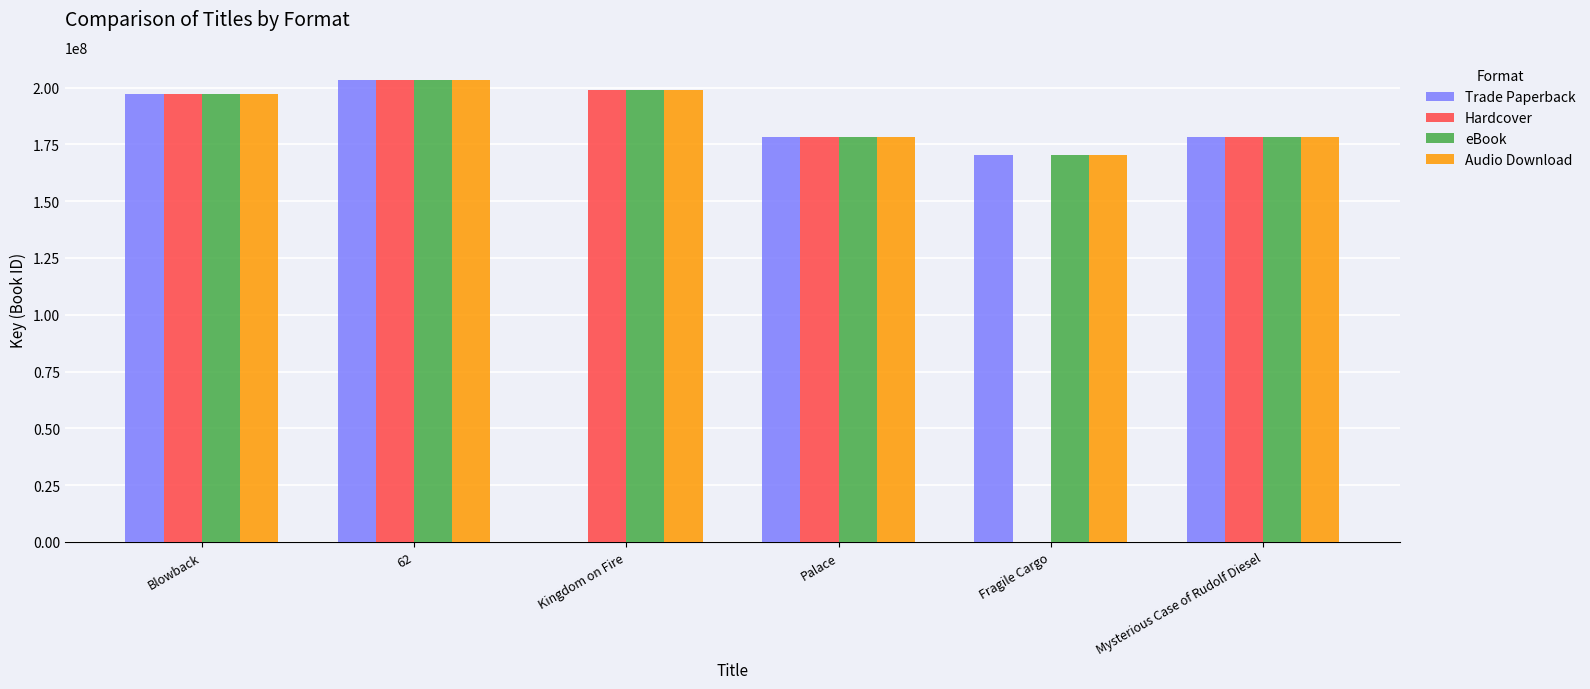

True or false: Audio Download has a value of 170378679 at Fragile Cargo.

True